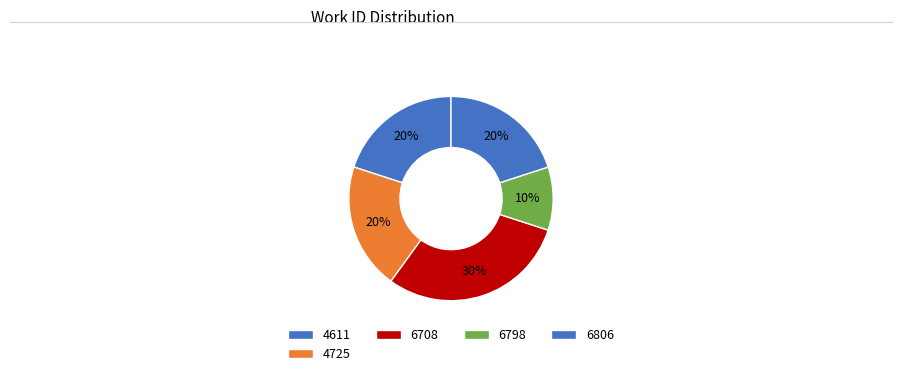

Count the number of slices in the pie.

5